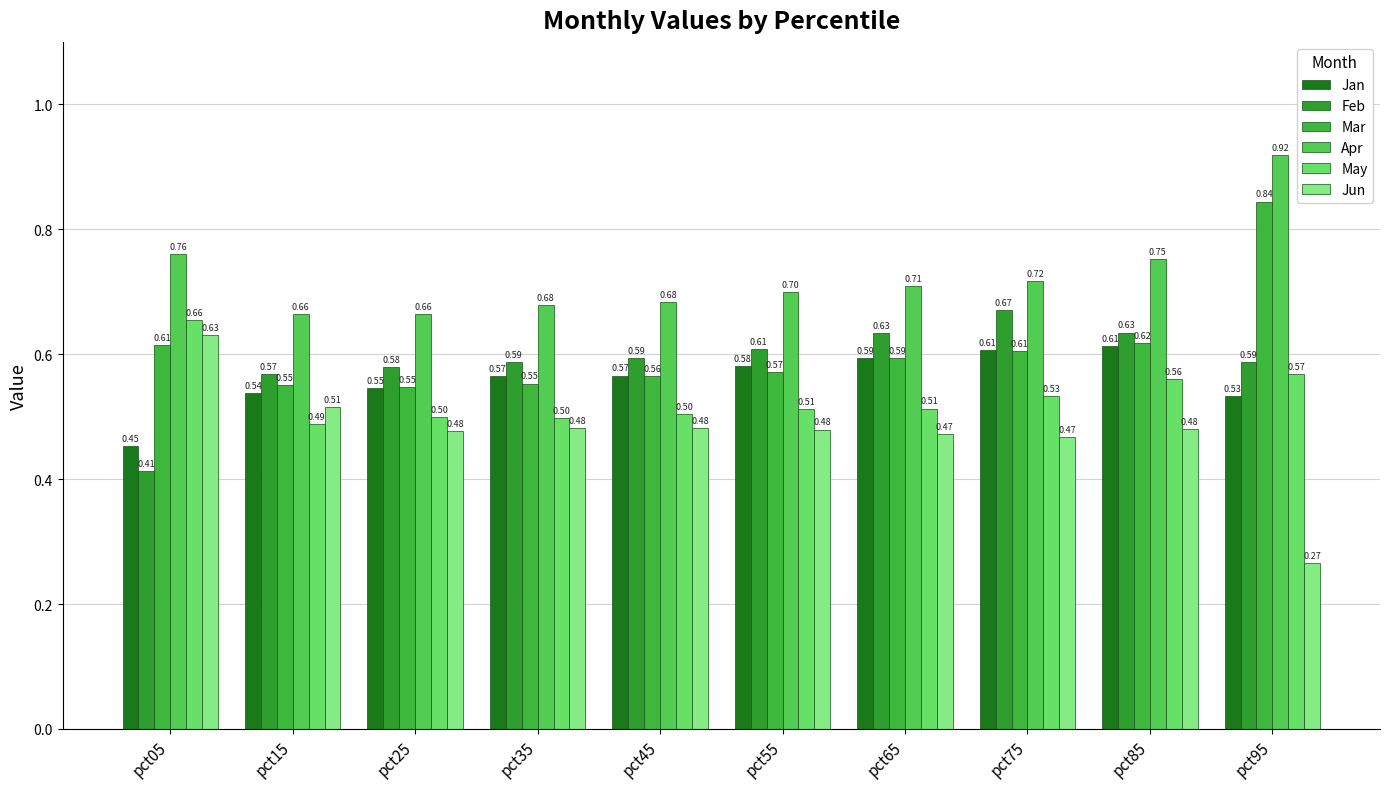

Is the value of Feb at pct35 greater than the value of Mar at pct55?

Yes